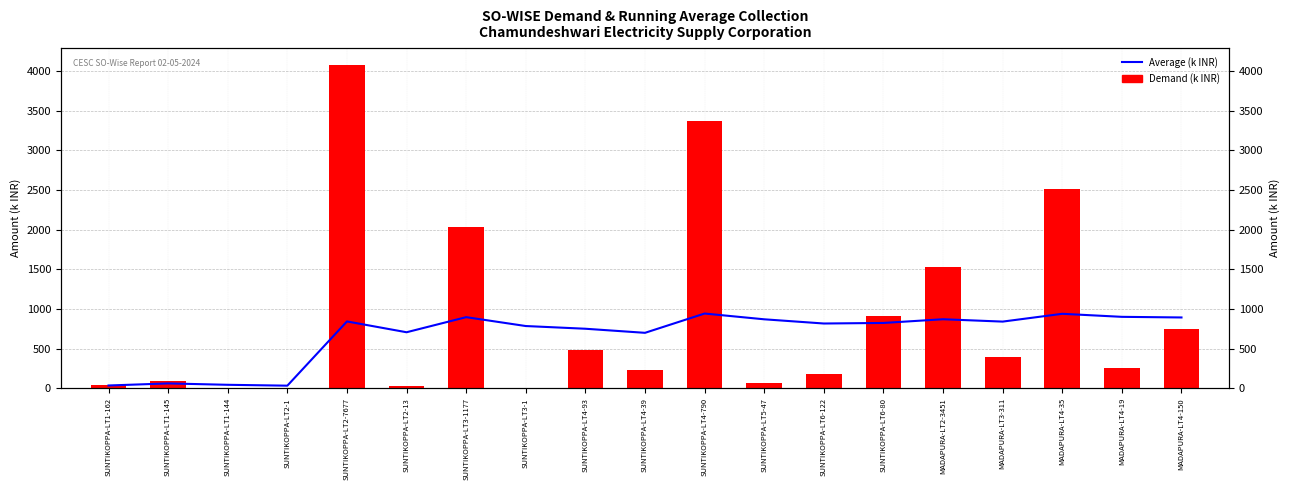

Reading right to left, what are all the values shown in this chart?

Average Demand (k INR): 893.0	900.9	939.1	840.8	870.5	823.8	816.7	869.8	942.4	699.3	750.7	784.9	896.8	706.5	842.9	32.9	43.9	61.2	35.1
Demand (k INR): 750.6	251.1	2511.9	395.2	1524.0	915.6	180.5	70.3	3374.3	236.2	477.2	1.7	2038.8	24.4	4082.8	0.0	9.2	87.3	35.1